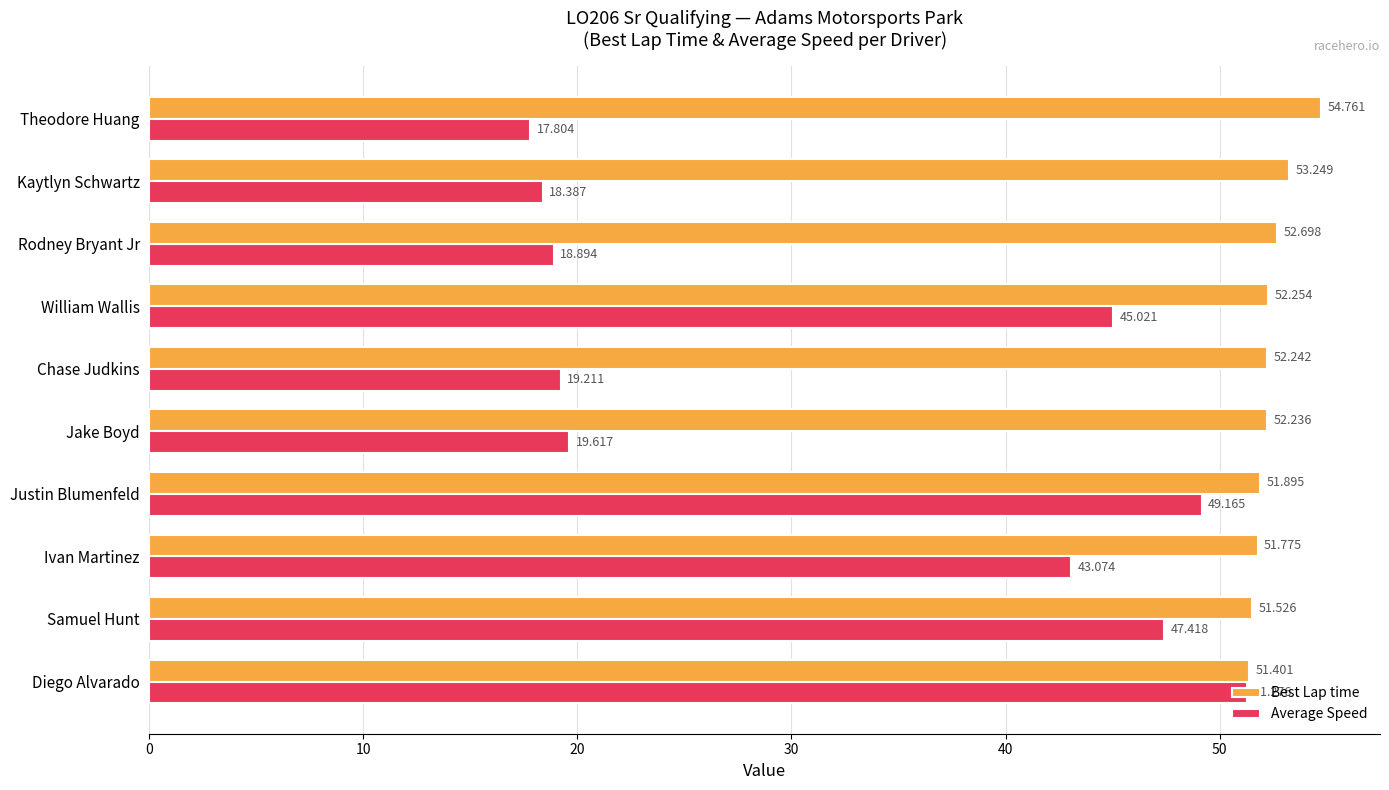

Rank the categories by Best Lap time value from highest to lowest.

Theodore Huang, Kaytlyn Schwartz, Rodney Bryant Jr, William Wallis, Chase Judkins, Jake Boyd, Justin Blumenfeld, Ivan Martinez, Samuel Hunt, Diego Alvarado